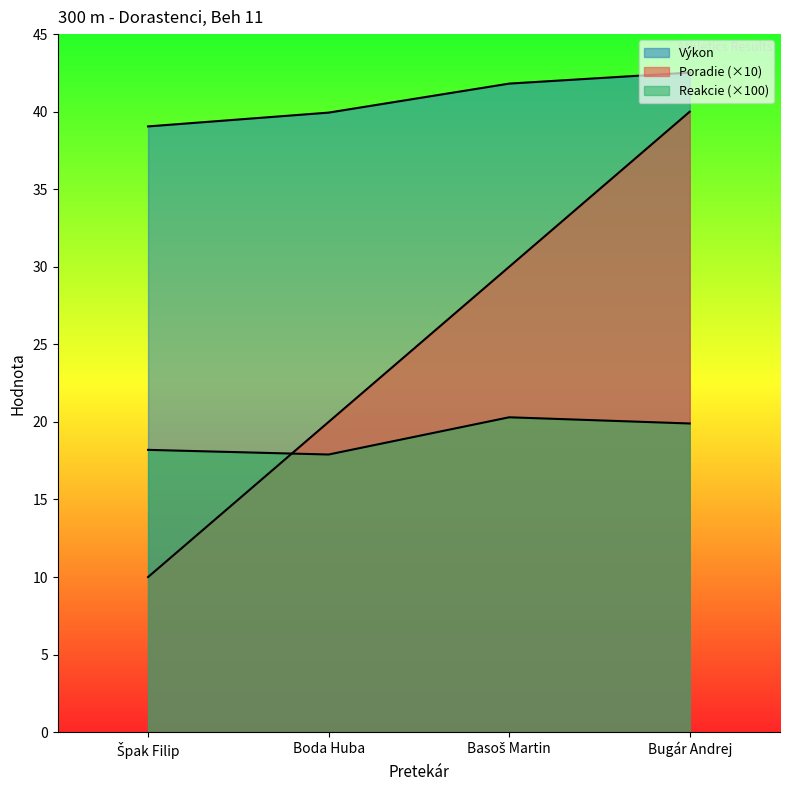

At which label does Výkon reach its peak?

Bugár Andrej